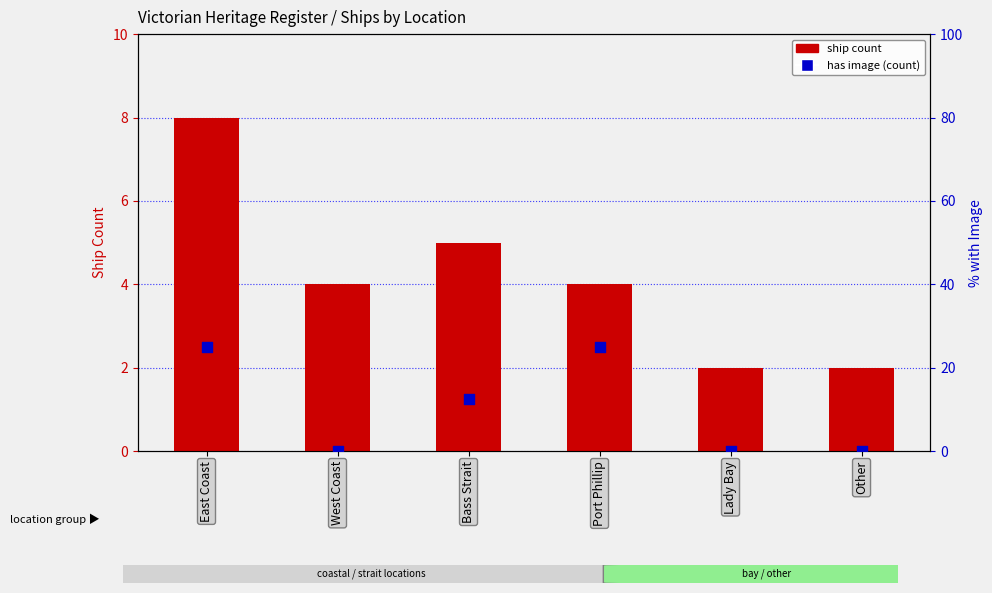

What is the total value across all series at West Coast?

4.0